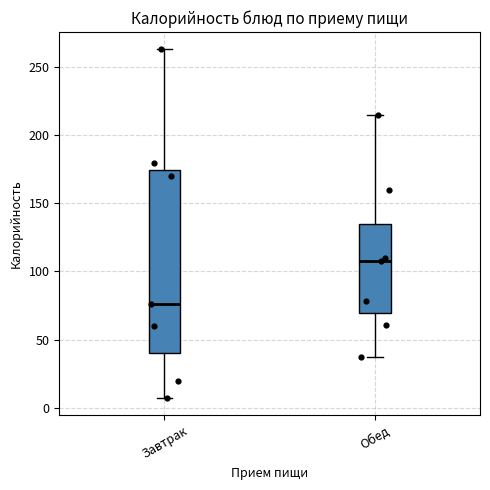

Reading left to right, read every box against the y-axis: the position of its median line, the range the box covers, and the ends of its whiskers. The values are not printed on the chart, so give them approximately, as read against the axis.

Завтрак: median 75, box 40 to 175, whiskers 5 to 265
Обед: median 105, box 70 to 135, whiskers 35 to 215